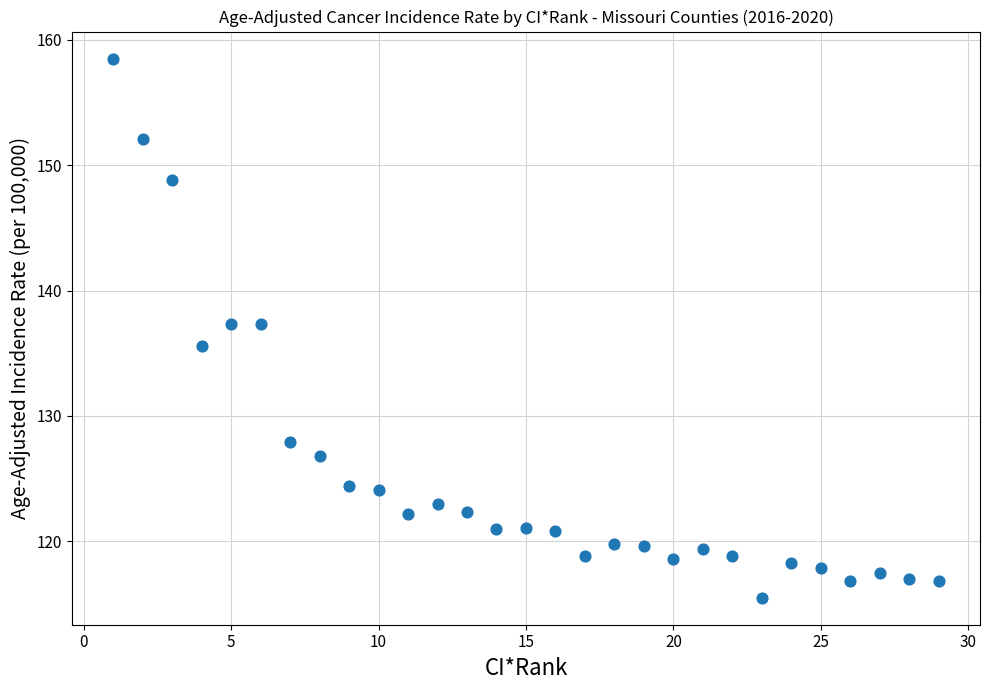

What is the range of Y values (max minus min)?

43.0